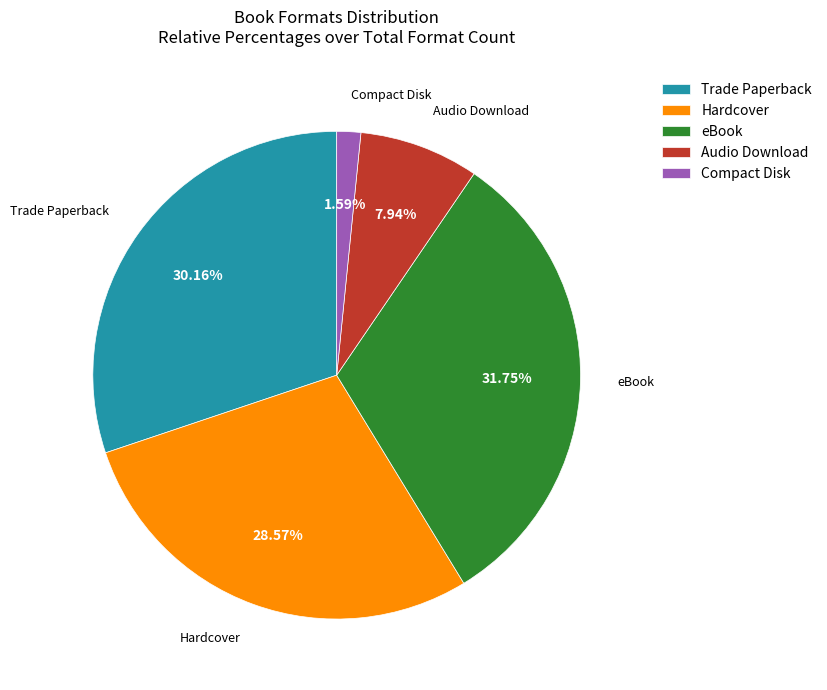

Does any single category account for the majority?

No